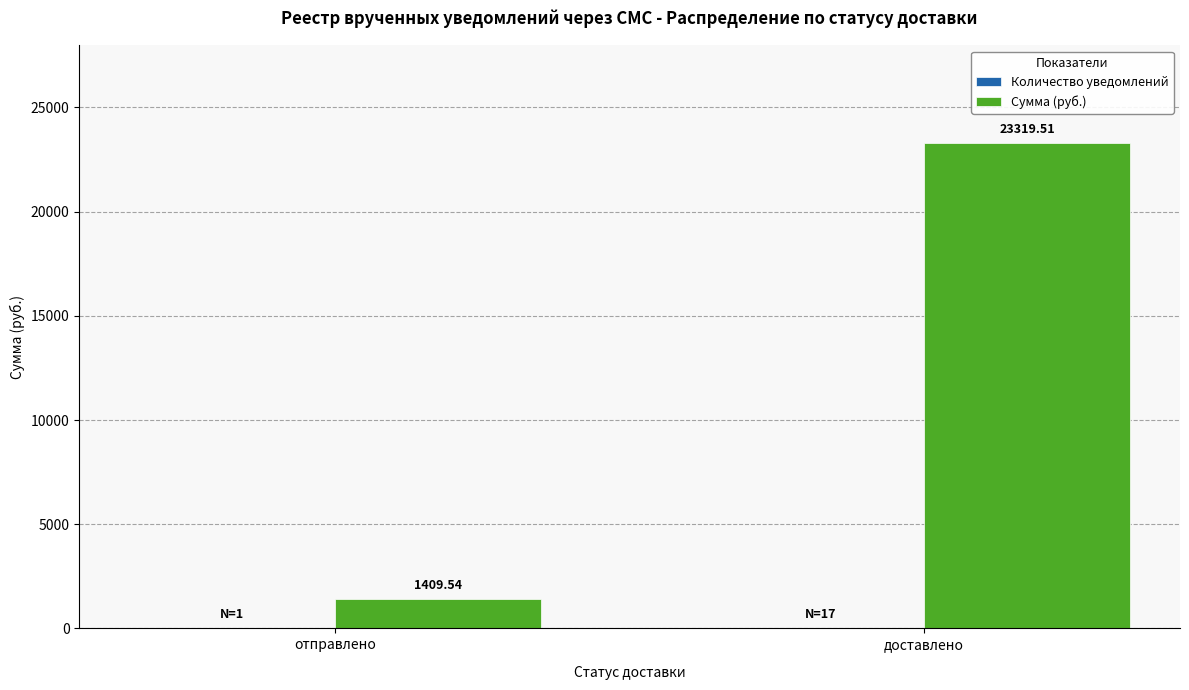

At which label does Сумма (руб.) reach its peak?

доставлено